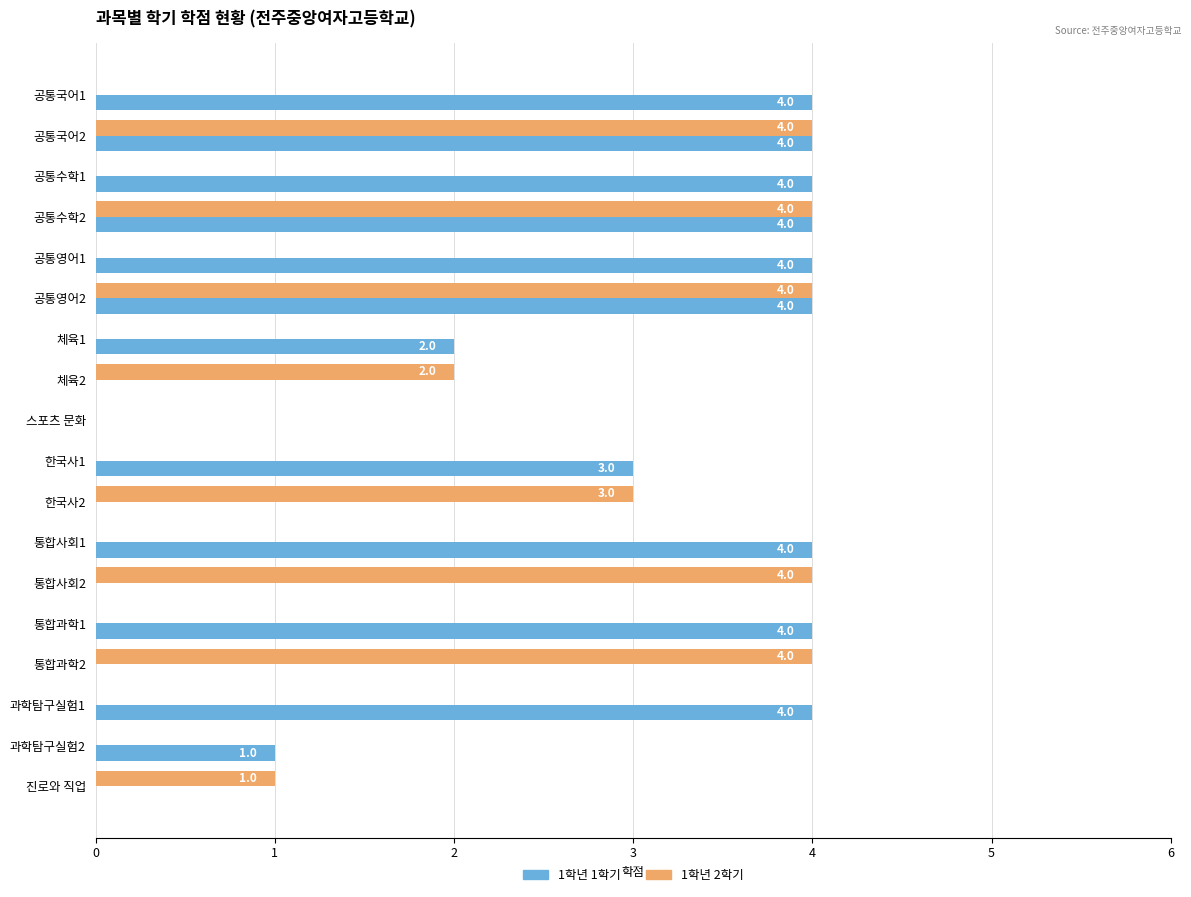

Which series changed the most between 한국사2 and 진로와 직업?

1학년 2학기